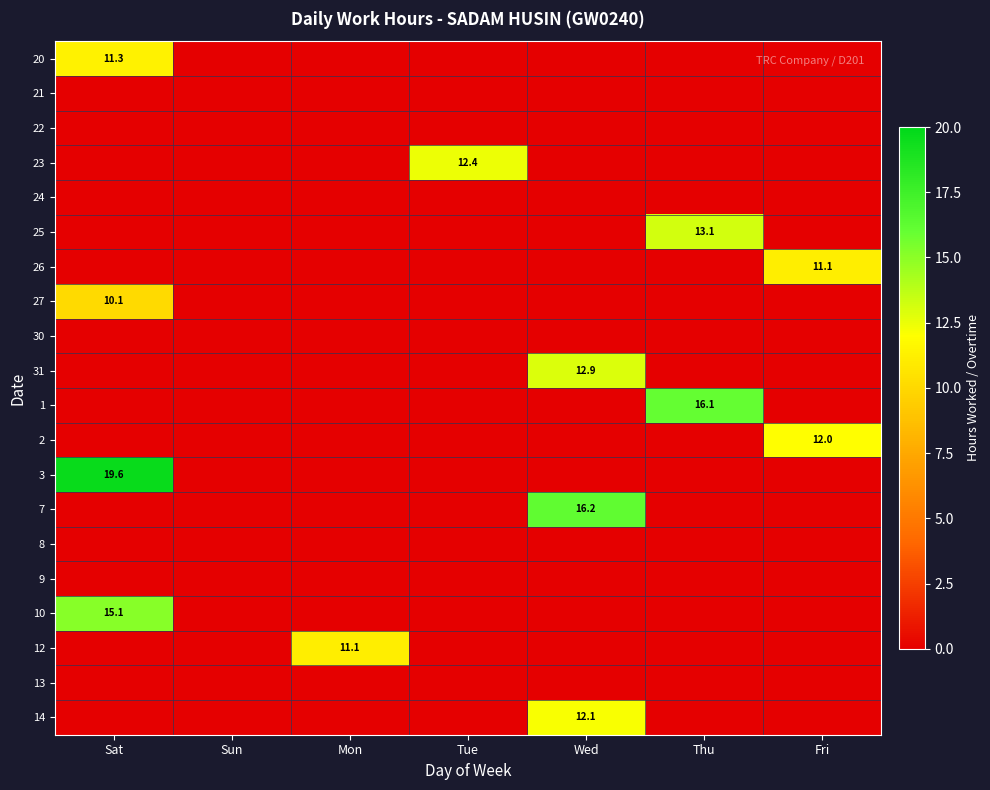

The value of 31 at Wed is 4.3. True or false?

False